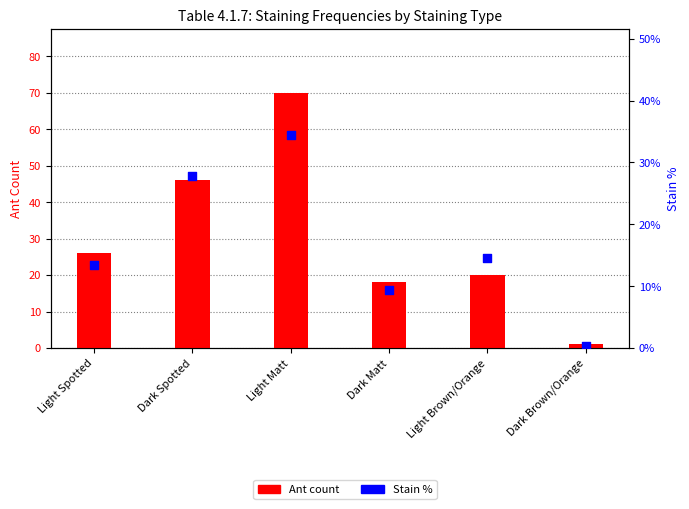

What are all the series names shown in the legend?

Ant count, Stain %